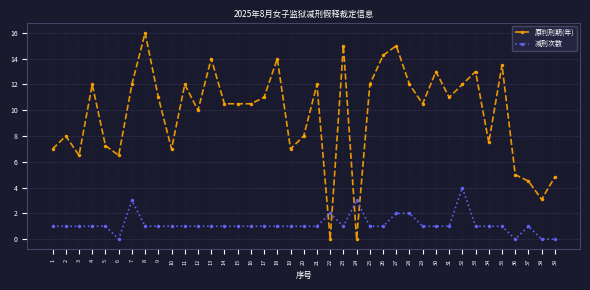

After their last crossing, which series has the higher values: 减刑次数 or 原判刑期(年)?

原判刑期(年)